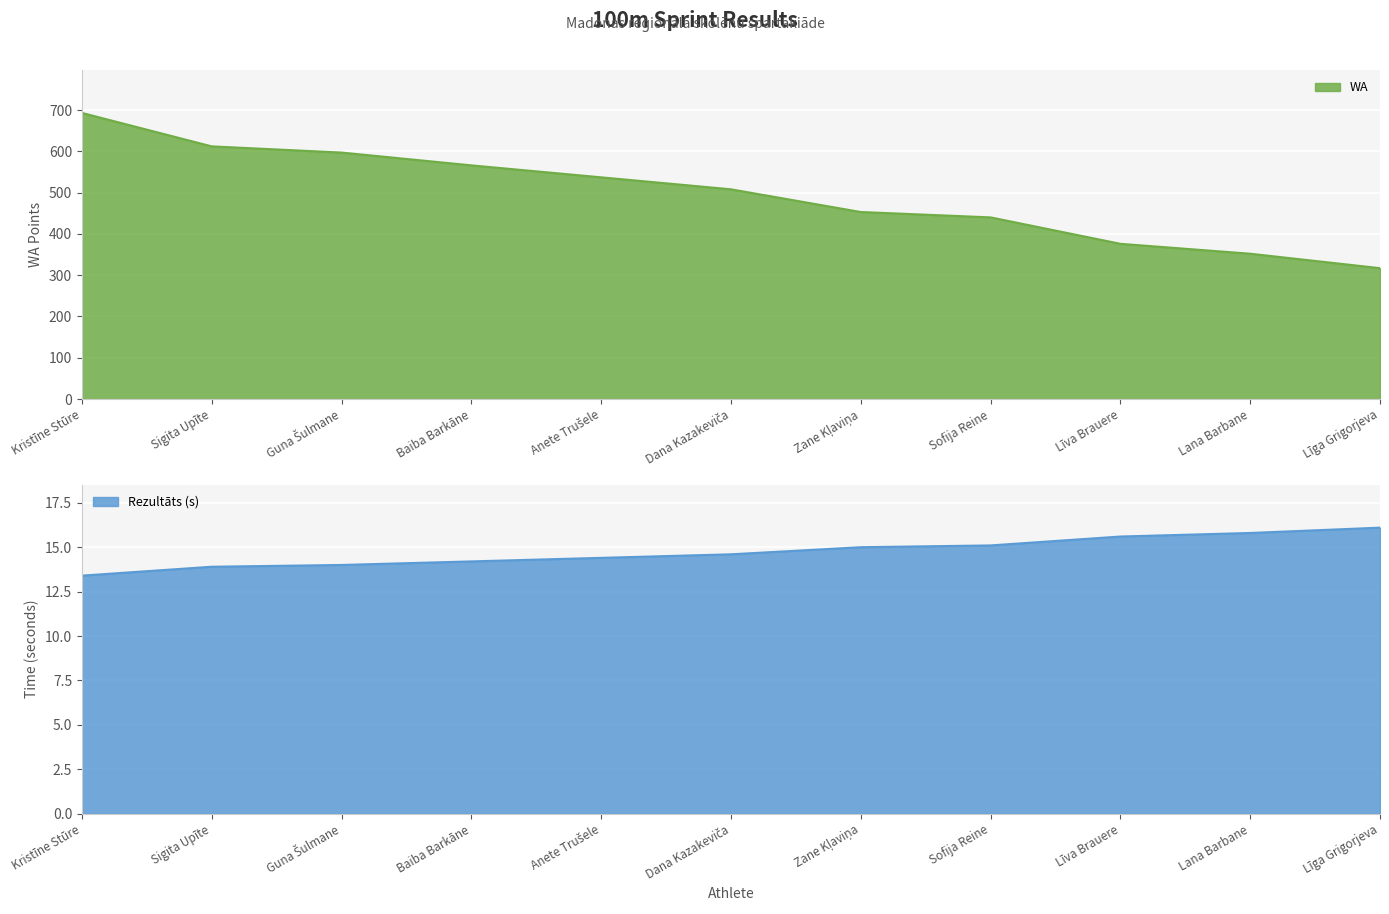

Which series has the largest range (max minus min)?

WA